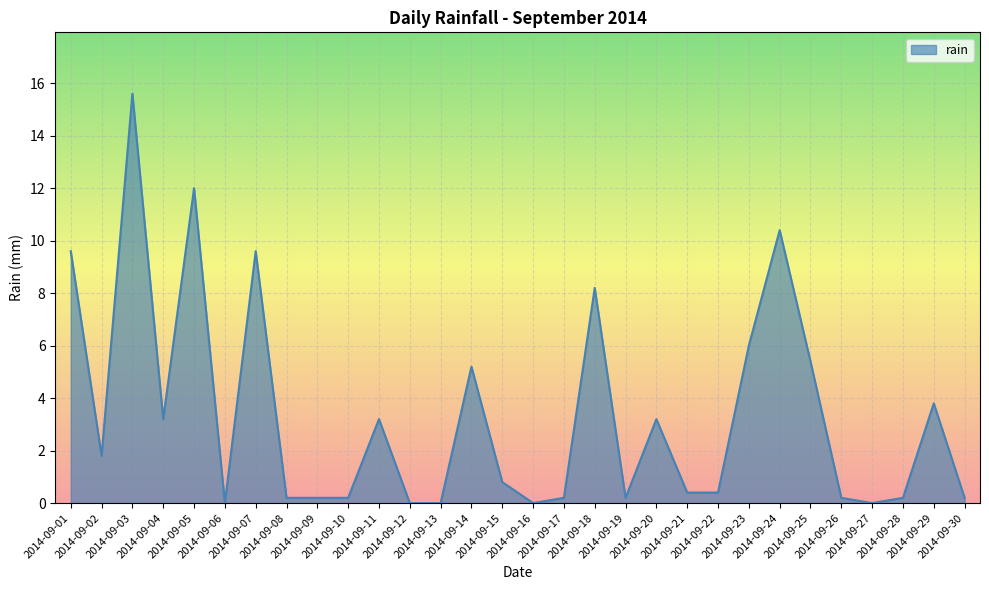

Does the chart display data point markers on the line(s)?

No